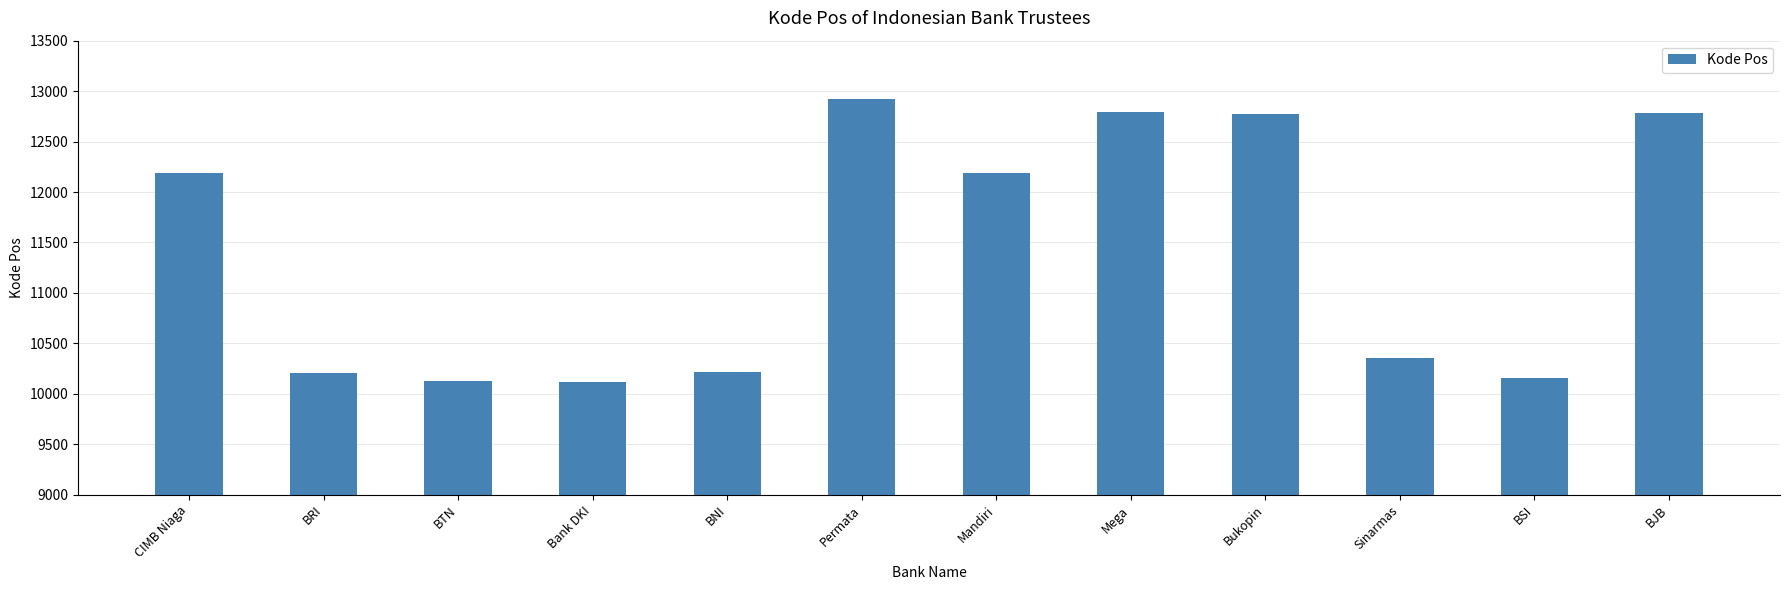

What is the change in value from Permata to Bukopin?

-150